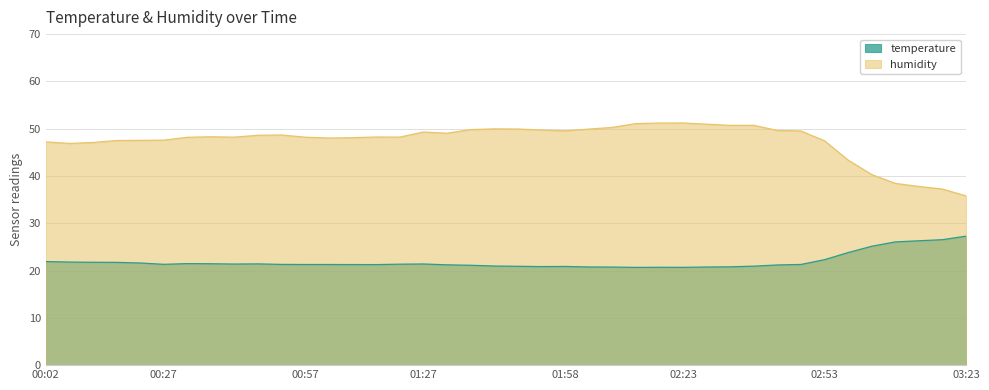

Count the number of categories in the chart.

40